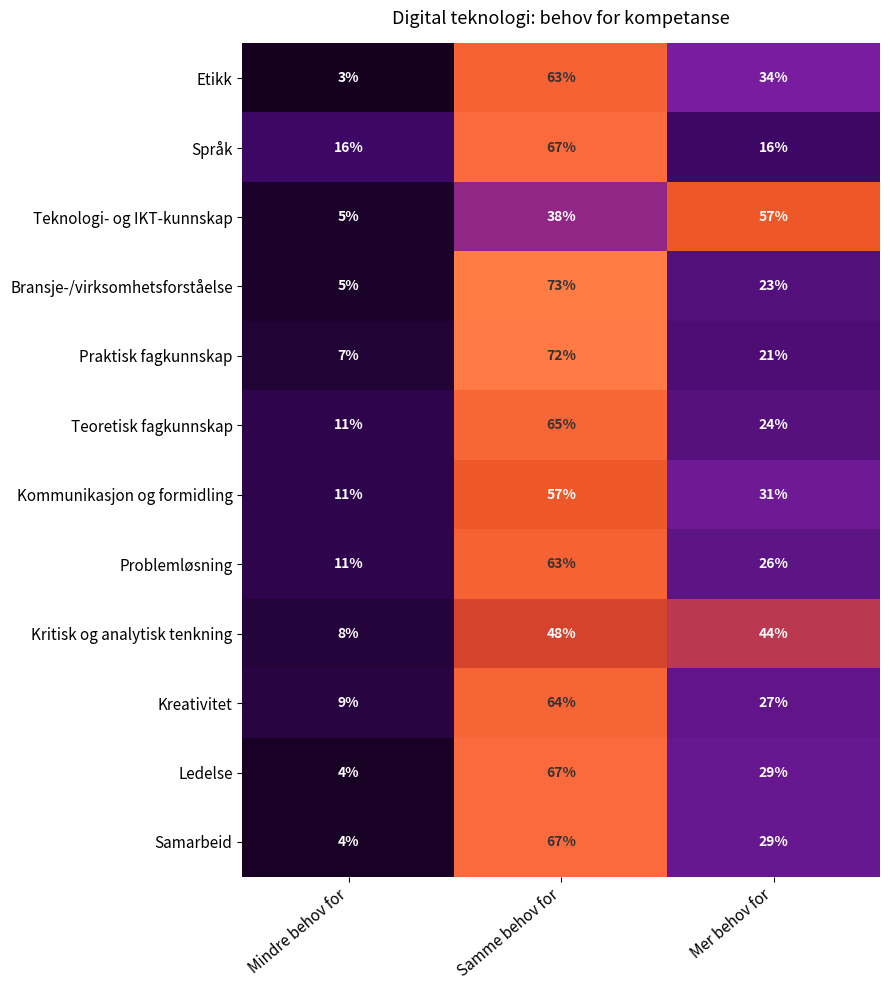

How many categories are shown in the chart?

3